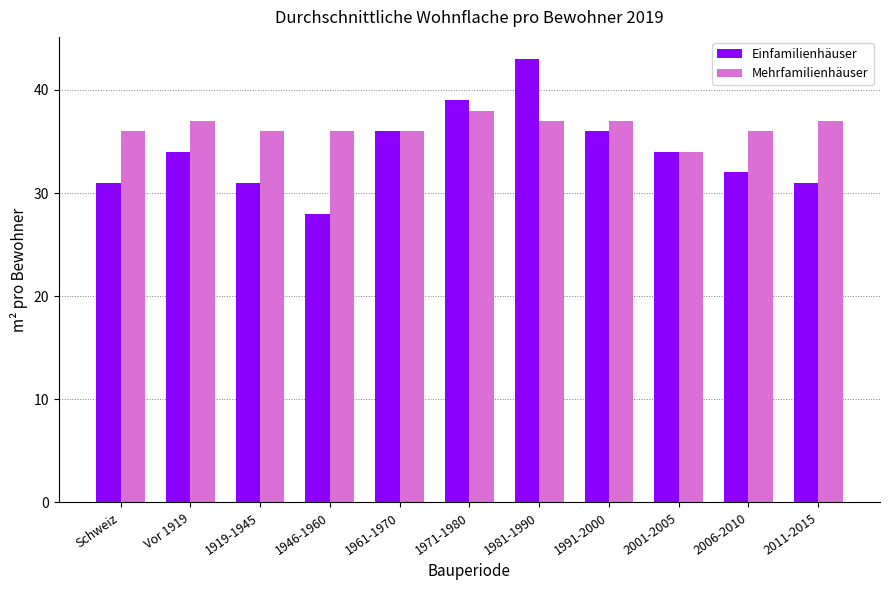

What are all the series names shown in the legend?

Einfamilienhäuser, Mehrfamilienhäuser